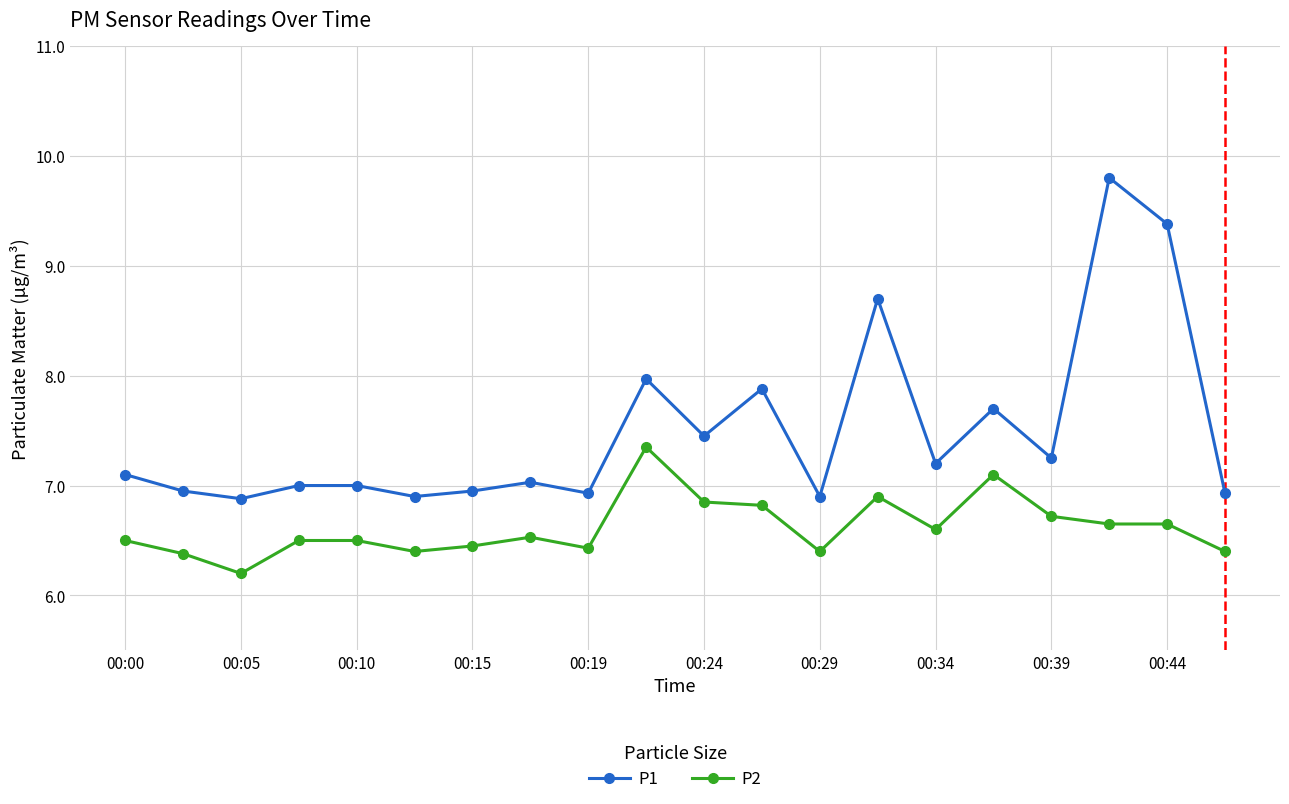

True or false: P1 and P2 cross at least once.

False